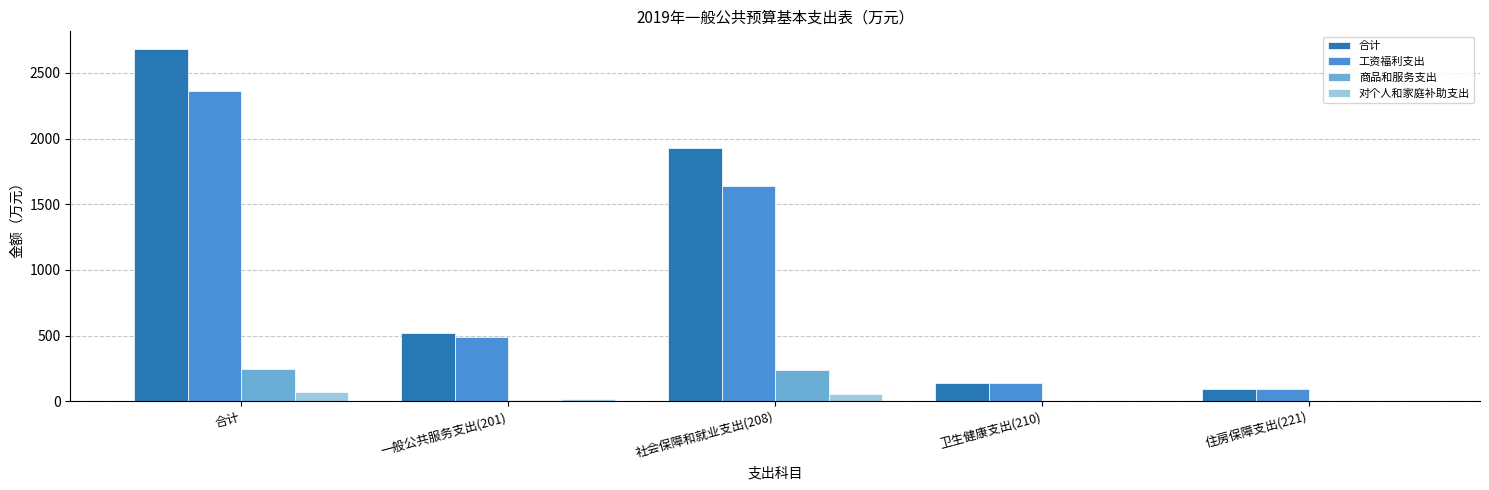

How many data points does each series have?

5